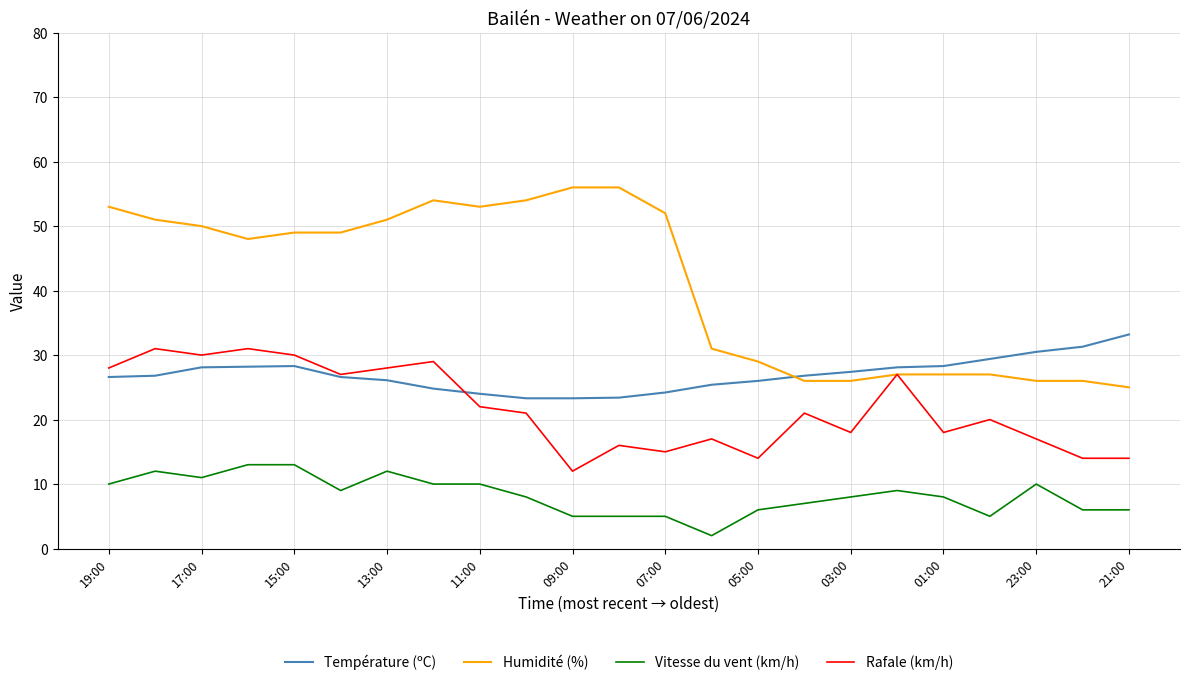

List the series in order of their overall mean, highest first.

Humidité (%), Température (ºC), Rafale (km/h), Vitesse du vent (km/h)